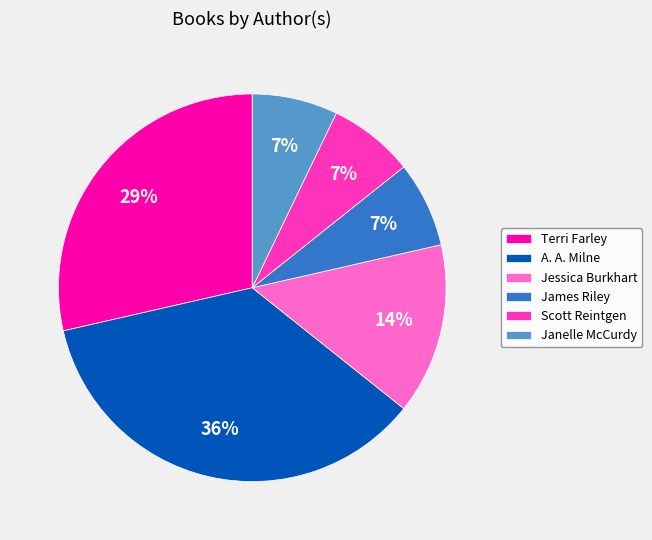

To the nearest percent, what is the combined percentage of Janelle McCurdy and James Riley?

14%